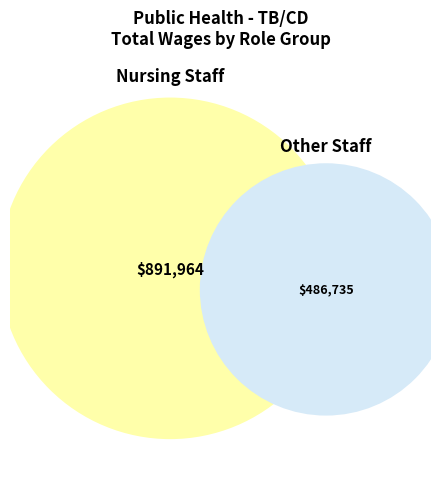

The Sup Public Health Nurse slice represents 1% of the pie. True or false?

False